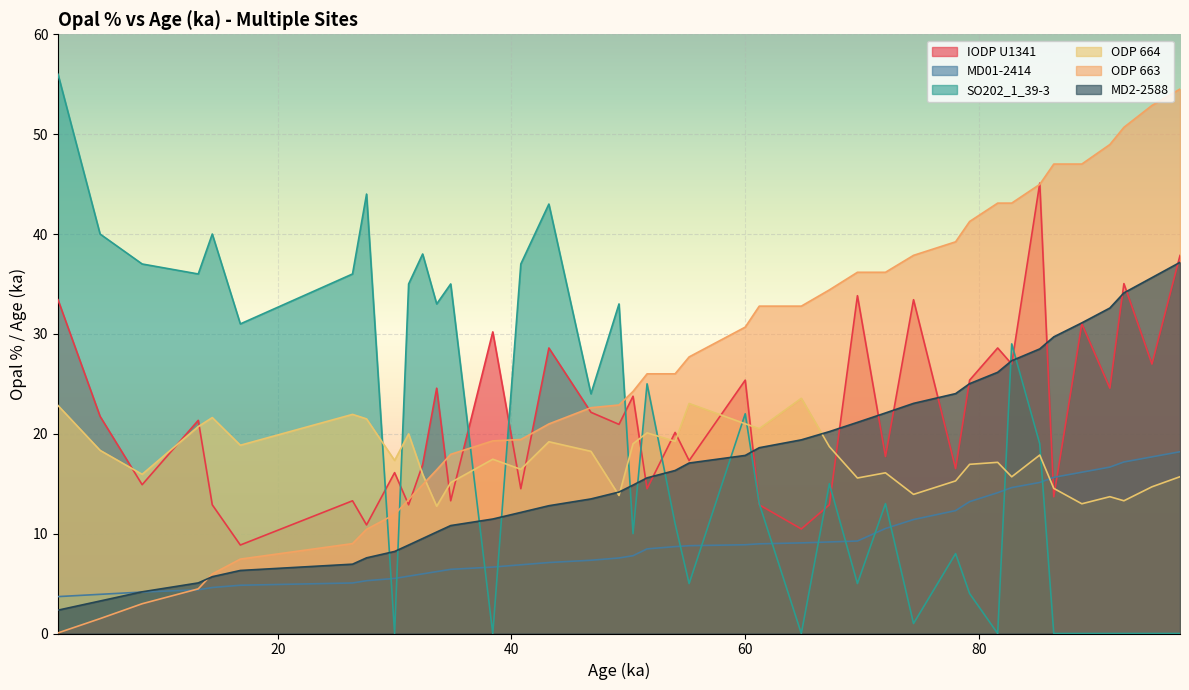

True or false: ODP 664 and MD01-2414 intersect in this chart.

True